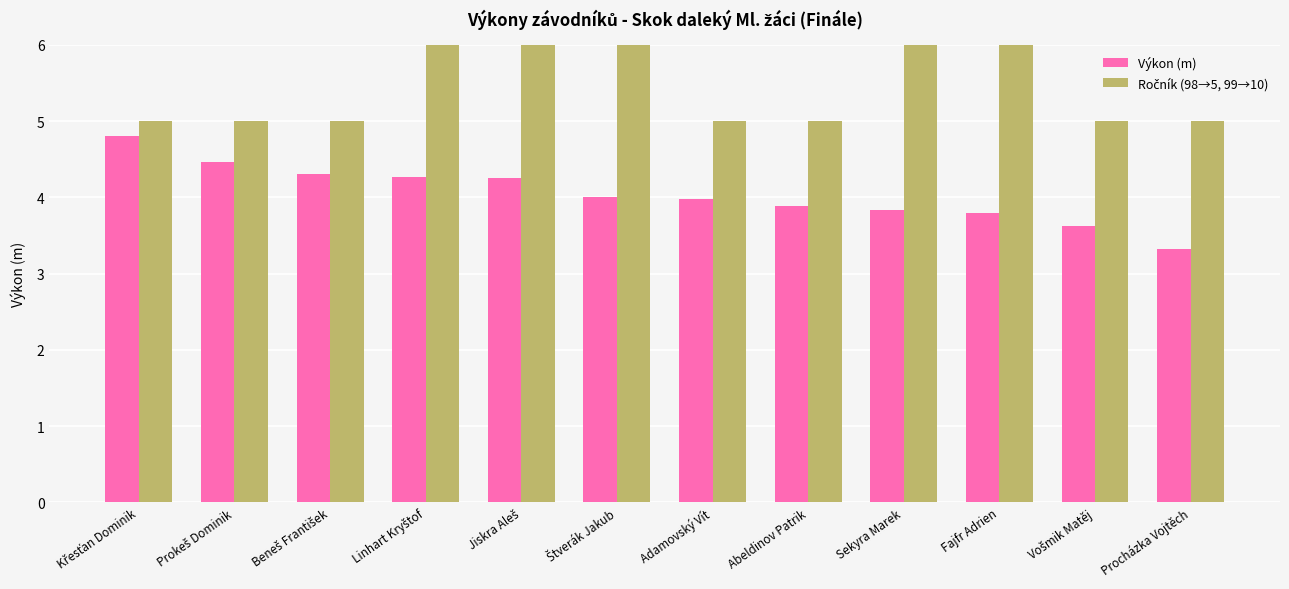

What position from the left is Prokeš Dominik?

2